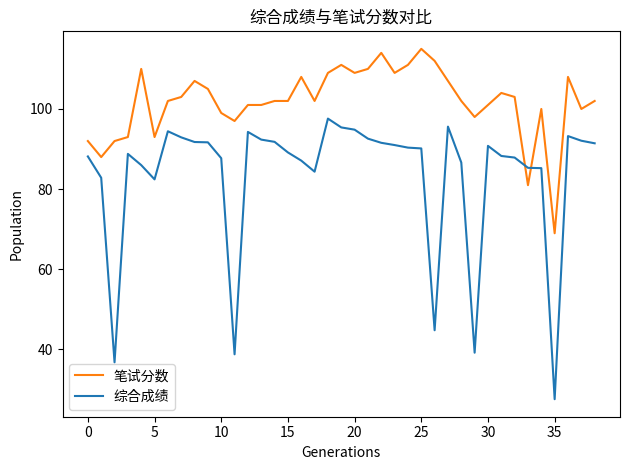

How many distinct data groups are displayed?

2